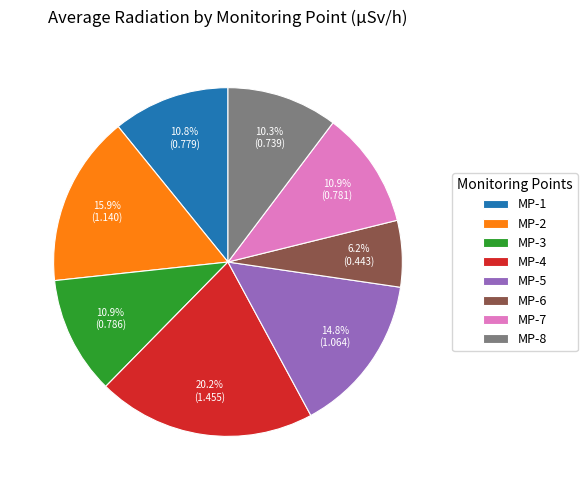

Is there a majority slice in this chart?

No